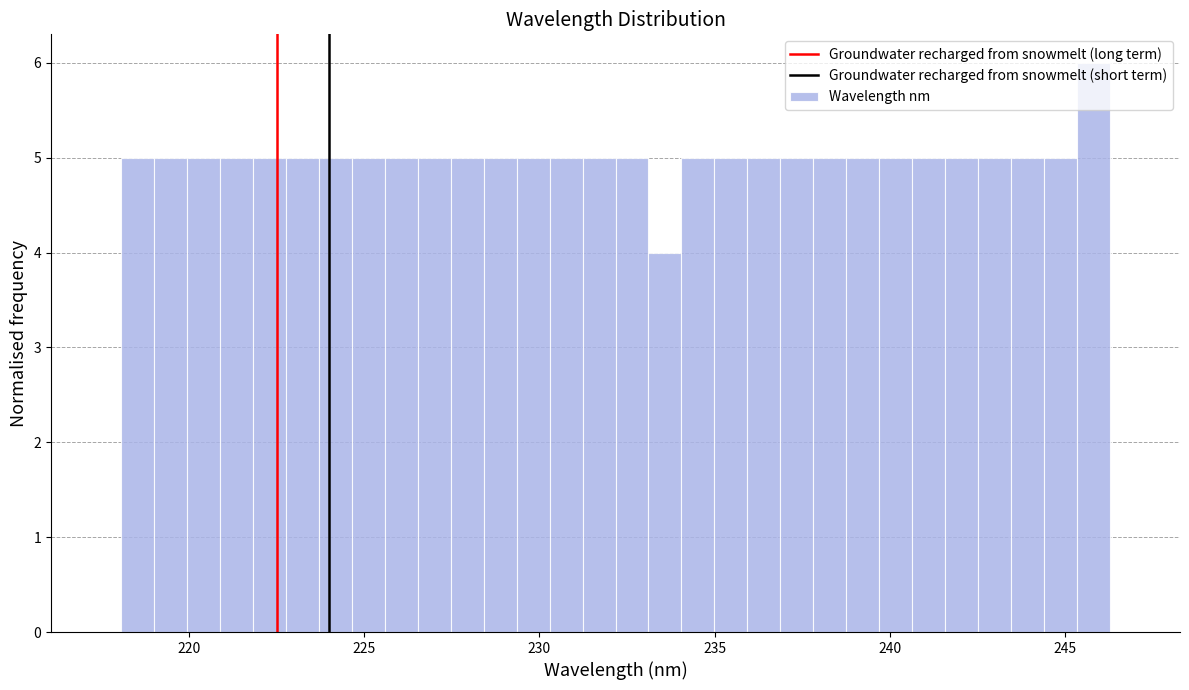

Around what value on the x-axis is the tallest bar? Give the approximate position of its centre, as read against the axis.

246.0